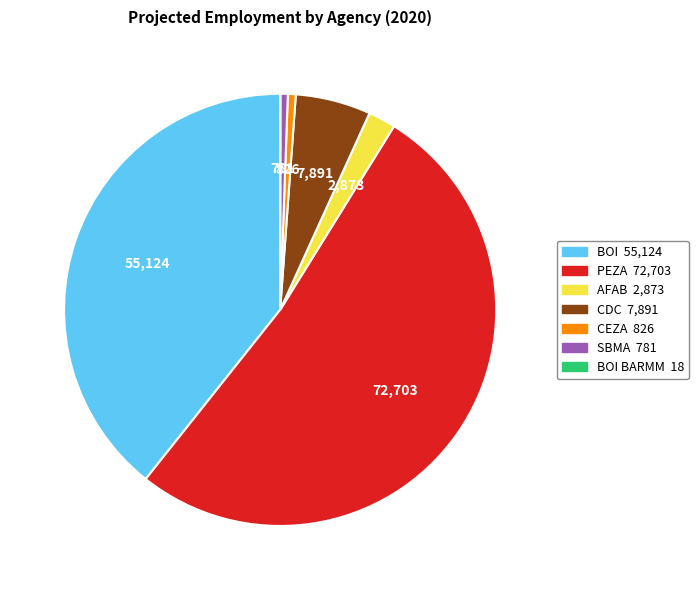

Is there any slice that represents more than half of the pie?

Yes